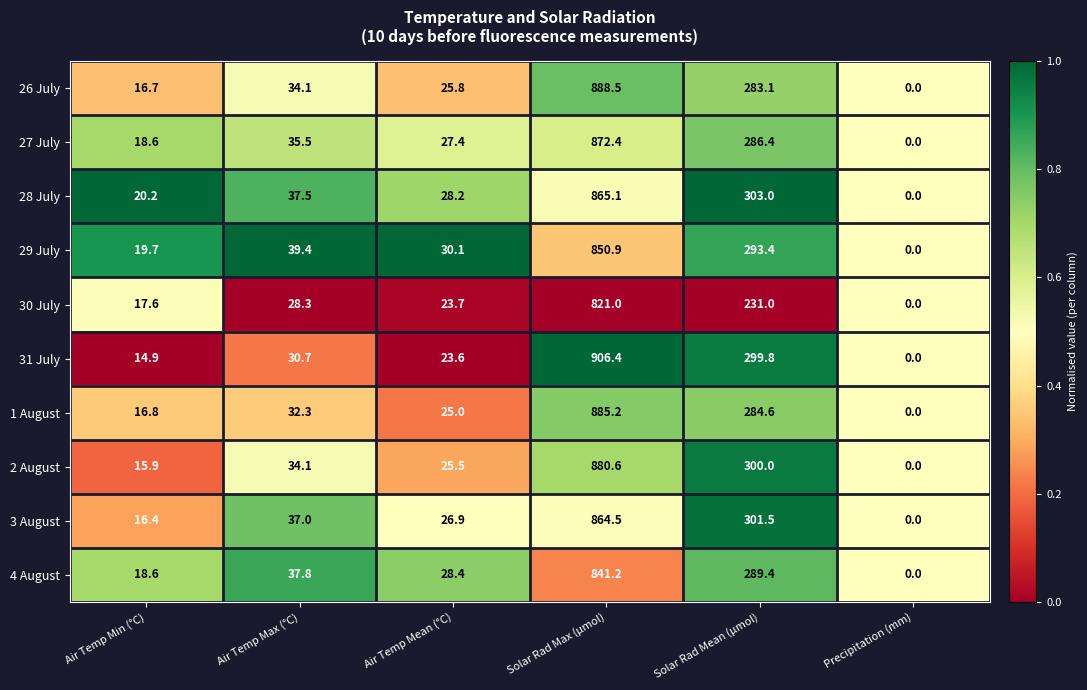

List the series in order of their peak value, lowest first.

30 July, 4 August, 29 July, 3 August, 28 July, 27 July, 2 August, 1 August, 26 July, 31 July